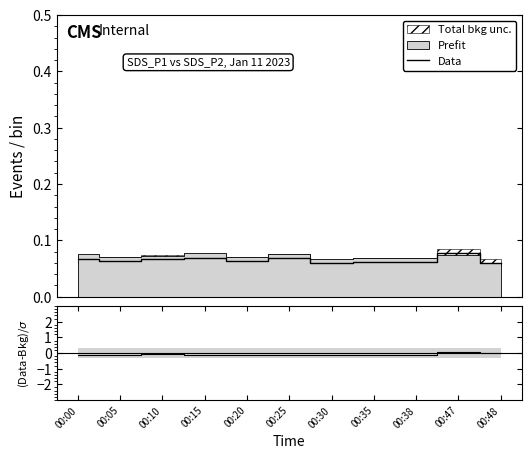

What is the minimum value shown in the chart?

-0.1